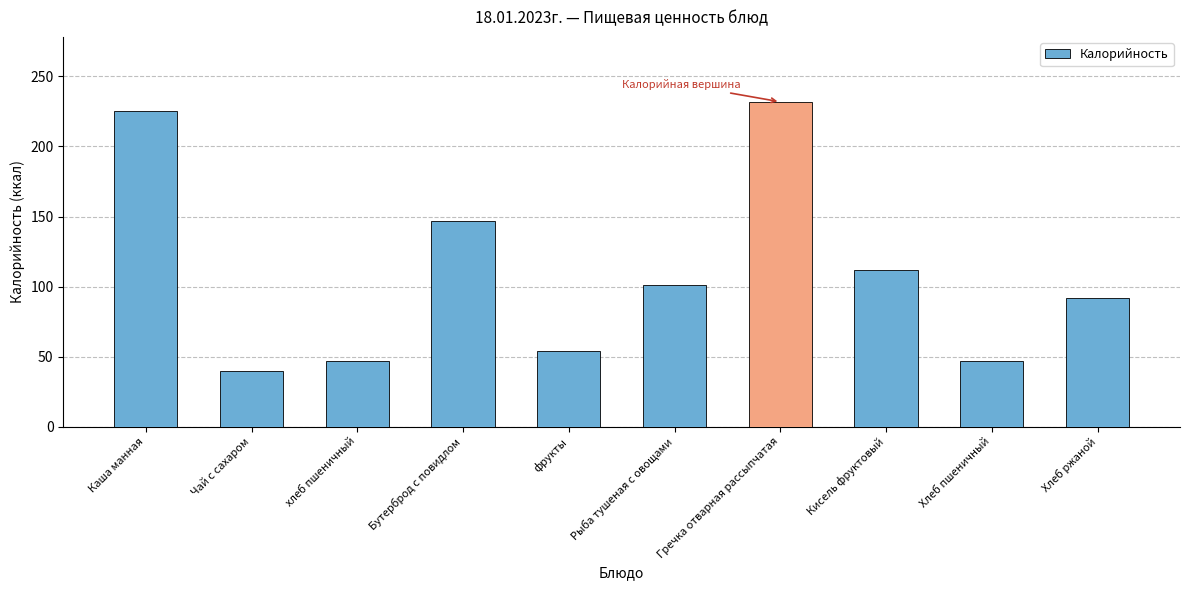

Between Каша манная and Хлеб пшеничный, which is larger?

Каша манная